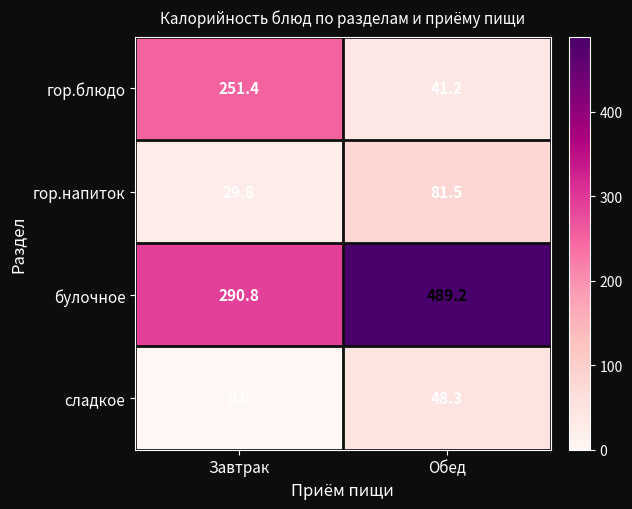

At which category is the sum across all series the highest?

Обед